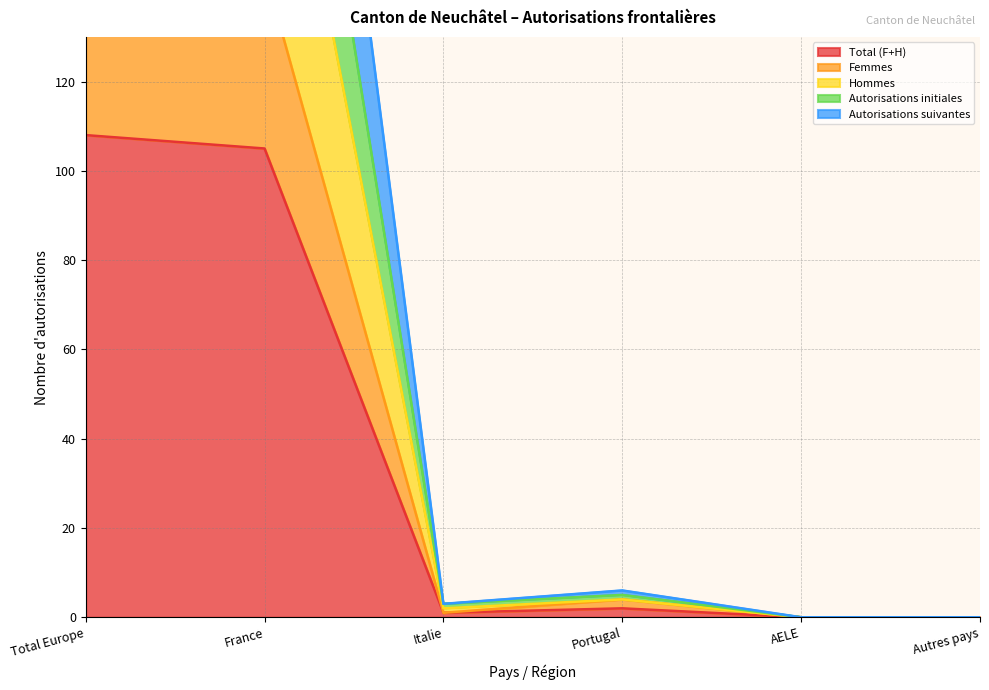

In Hommes, how many points are lower than both neighbors (excluding endpoints)?

1